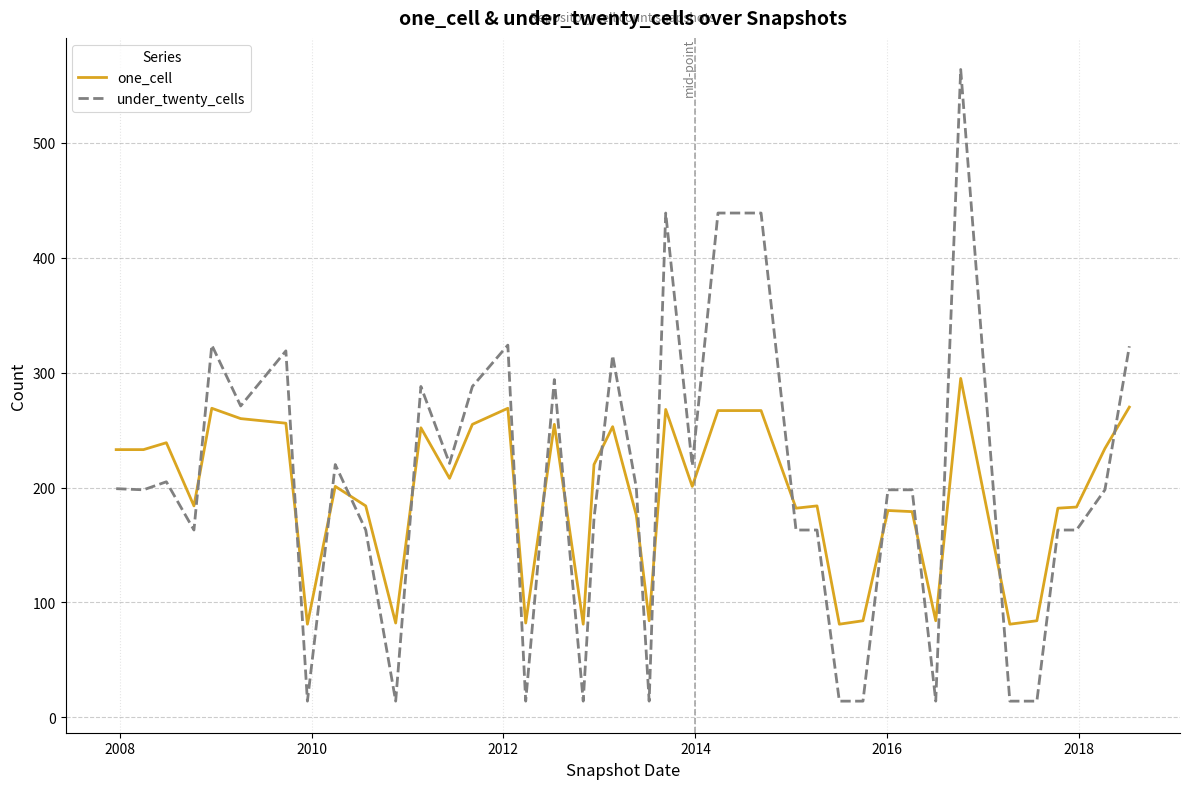

What is the lowest value of the one_cell series?

81